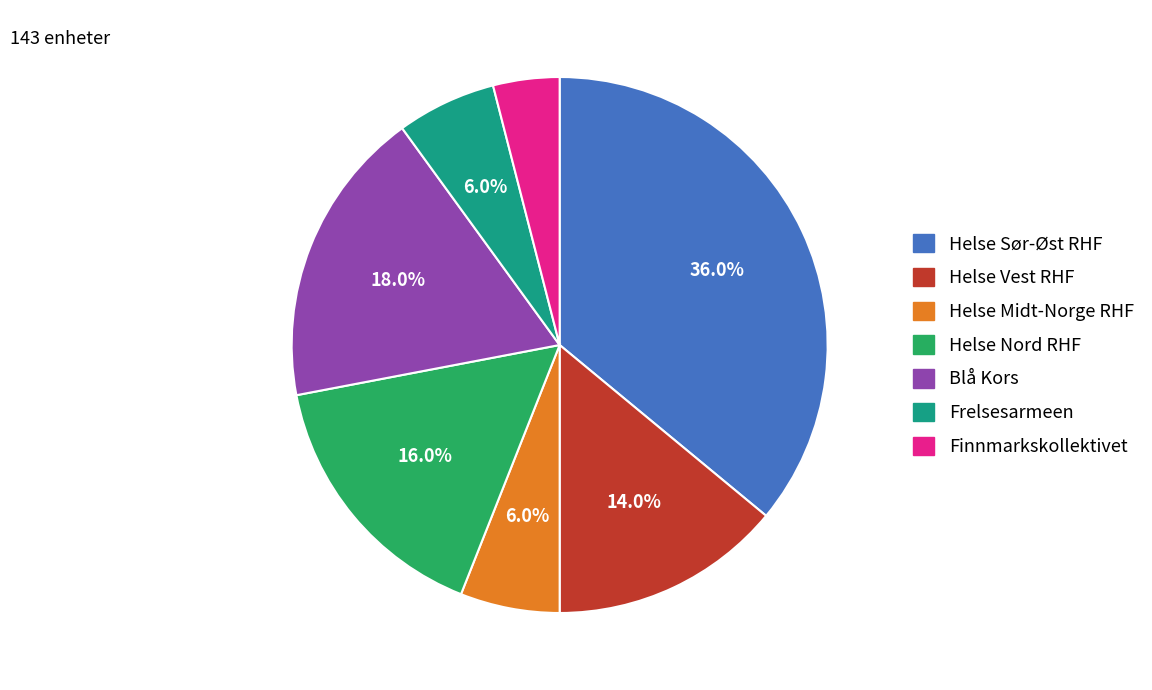

Between Helse Sør-Øst RHF and Helse Nord RHF, which is larger?

Helse Sør-Øst RHF